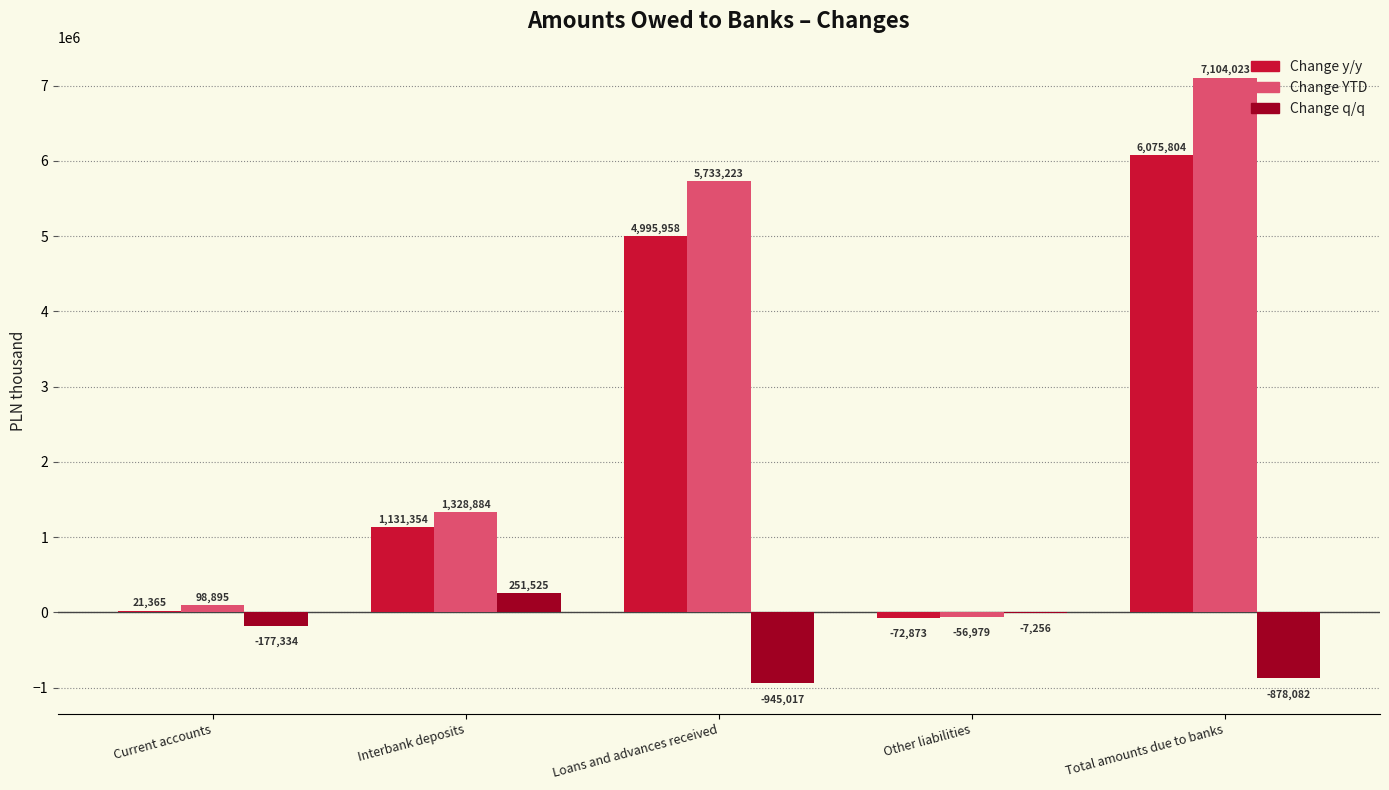

What is the maximum value for Change YTD?

7104023